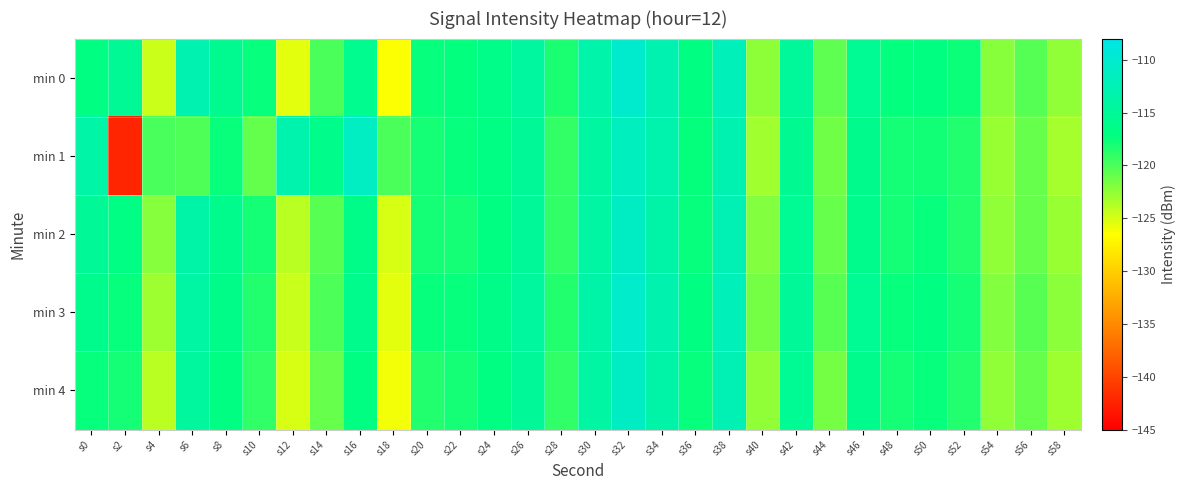

Reading right to left, transcribe all the data shown in this chart.

min 0: s58=-122.5	s56=-120.4	s54=-122.2	s52=-117.7	s50=-117.1	s48=-117.4	s46=-115.5	s44=-120.7	s42=-114.8	s40=-122.3	s38=-112.0	s36=-116.9	s34=-112.8	s32=-110.2	s30=-113.4	s28=-118.2	s26=-114.4	s24=-116.3	s22=-117.4	s20=-117.5	s18=-126.4	s16=-115.9	s14=-120.0	s12=-125.5	s10=-117.5	s8=-115.7	s6=-112.7	s4=-124.6	s2=-115.4	s0=-117.0
min 1: s58=-123.2	s56=-121.0	s54=-122.8	s52=-118.5	s50=-117.9	s48=-118.0	s46=-116.1	s44=-121.3	s42=-115.6	s40=-123.1	s38=-112.8	s36=-117.4	s34=-113.2	s32=-111.5	s30=-114.3	s28=-119.1	s26=-115.2	s24=-116.8	s22=-117.5	s20=-118.0	s18=-119.9	s16=-111.3	s14=-116.2	s12=-113.1	s10=-120.9	s8=-117.6	s6=-120.1	s4=-119.9	s2=-142.2	s0=-113.7
min 2: s58=-122.8	s56=-121.0	s54=-122.5	s52=-118.5	s50=-117.5	s48=-118.0	s46=-116.0	s44=-121.0	s42=-115.5	s40=-122.0	s38=-112.5	s36=-117.5	s34=-113.5	s32=-111.0	s30=-114.0	s28=-119.0	s26=-115.0	s24=-117.0	s22=-118.0	s20=-118.0	s18=-125.0	s16=-116.5	s14=-120.5	s12=-124.0	s10=-118.0	s8=-116.0	s6=-113.5	s4=-122.1	s2=-116.8	s0=-115.2
min 3: s58=-122.3	s56=-120.5	s54=-122.0	s52=-118.0	s50=-117.0	s48=-117.5	s46=-115.5	s44=-120.5	s42=-115.0	s40=-121.5	s38=-112.0	s36=-117.0	s34=-113.0	s32=-110.5	s30=-113.5	s28=-118.5	s26=-114.5	s24=-116.5	s22=-117.5	s20=-117.5	s18=-125.5	s16=-116.0	s14=-120.0	s12=-124.5	s10=-118.5	s8=-116.5	s6=-114.0	s4=-123.0	s2=-117.5	s0=-116.0
min 4: s58=-123.0	s56=-121.0	s54=-122.5	s52=-118.5	s50=-117.5	s48=-118.0	s46=-116.0	s44=-121.5	s42=-115.5	s40=-122.5	s38=-112.5	s36=-117.5	s34=-113.5	s32=-111.0	s30=-114.0	s28=-119.0	s26=-115.0	s24=-117.0	s22=-118.0	s20=-118.5	s18=-126.0	s16=-117.0	s14=-121.0	s12=-125.0	s10=-119.0	s8=-117.0	s6=-114.5	s4=-124.0	s2=-118.0	s0=-117.5